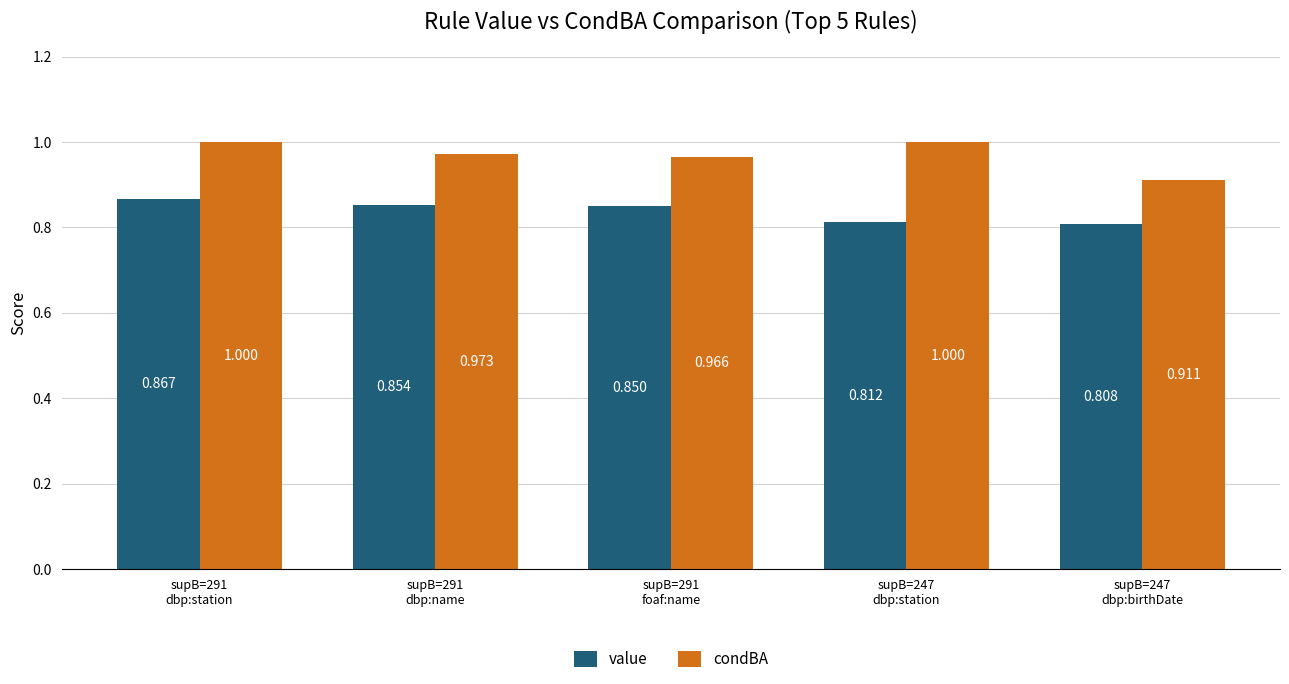

List the series in order of their overall mean, highest first.

condBA, value